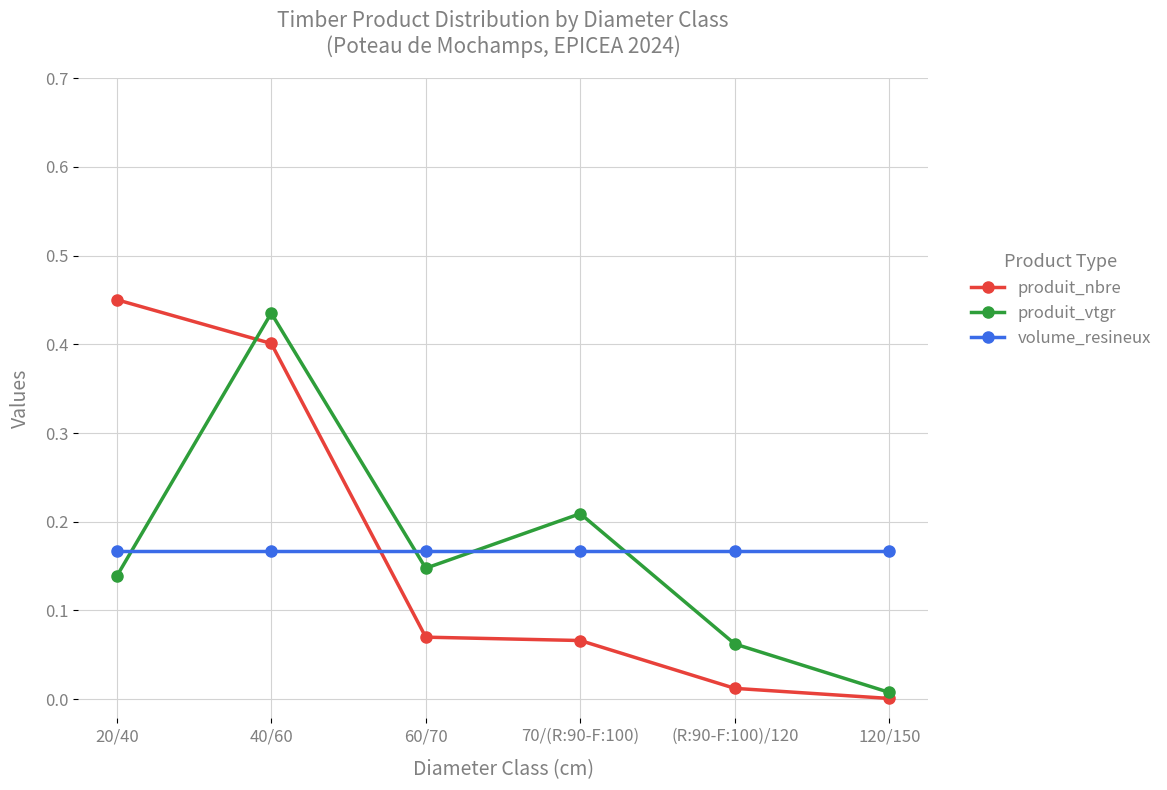

Count the number of data series in this chart.

3